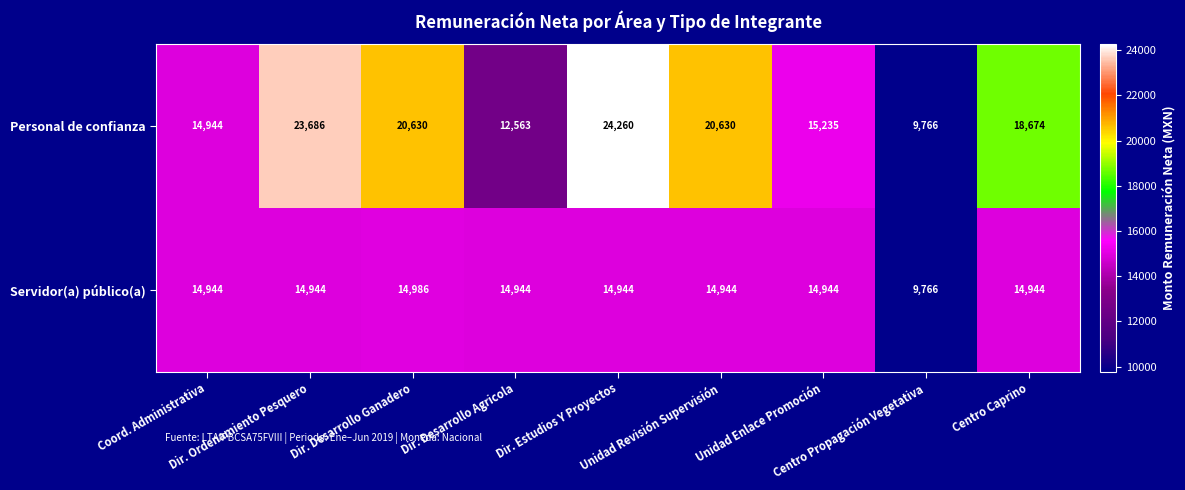

How many distinct data groups are displayed?

2